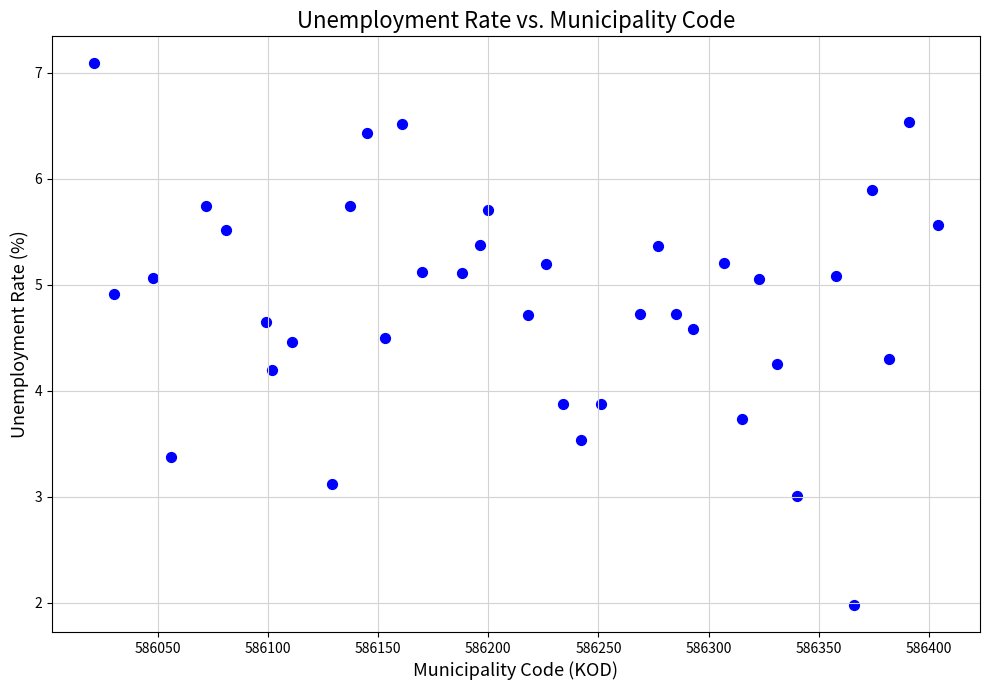

What is the range of X values (max minus min)?

383.0